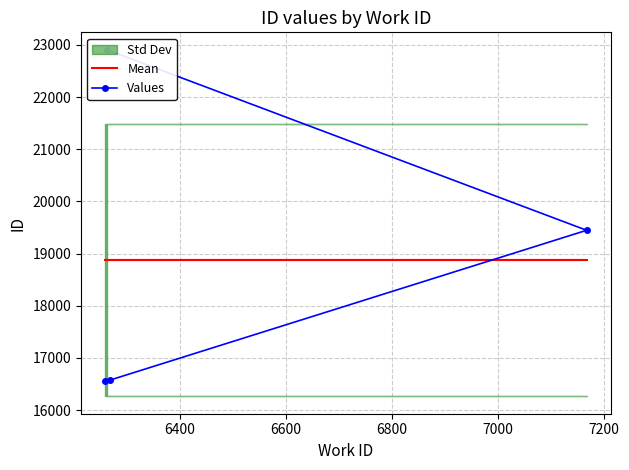

What is the difference between the maximum and minimum values in the Values series?

6348